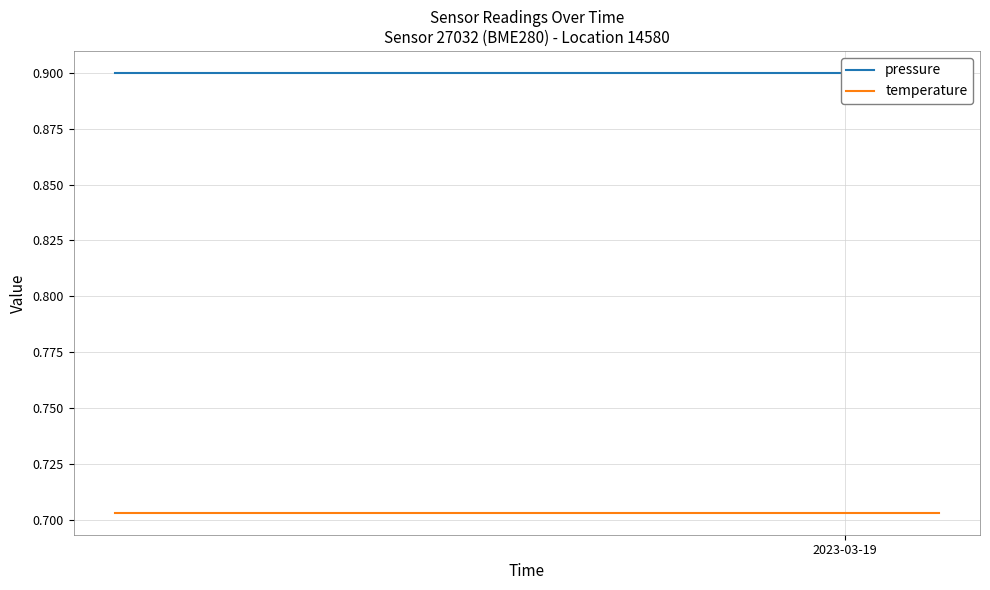

List the series in order of their overall mean, lowest first.

temperature, pressure